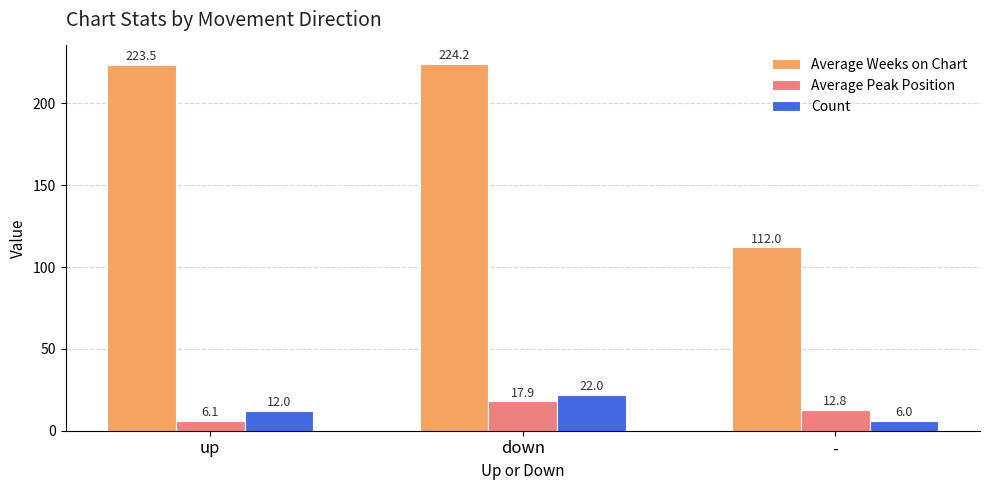

What is the difference between the maximum and second lowest values in the Average Peak Position series?

5.0